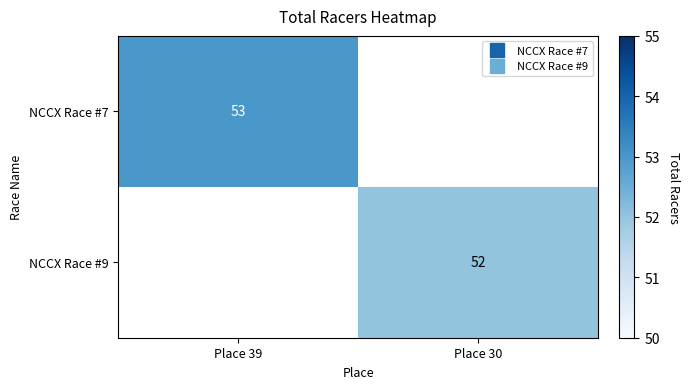

What value does the NCCX Race #9 series have at Place 30?

52.0